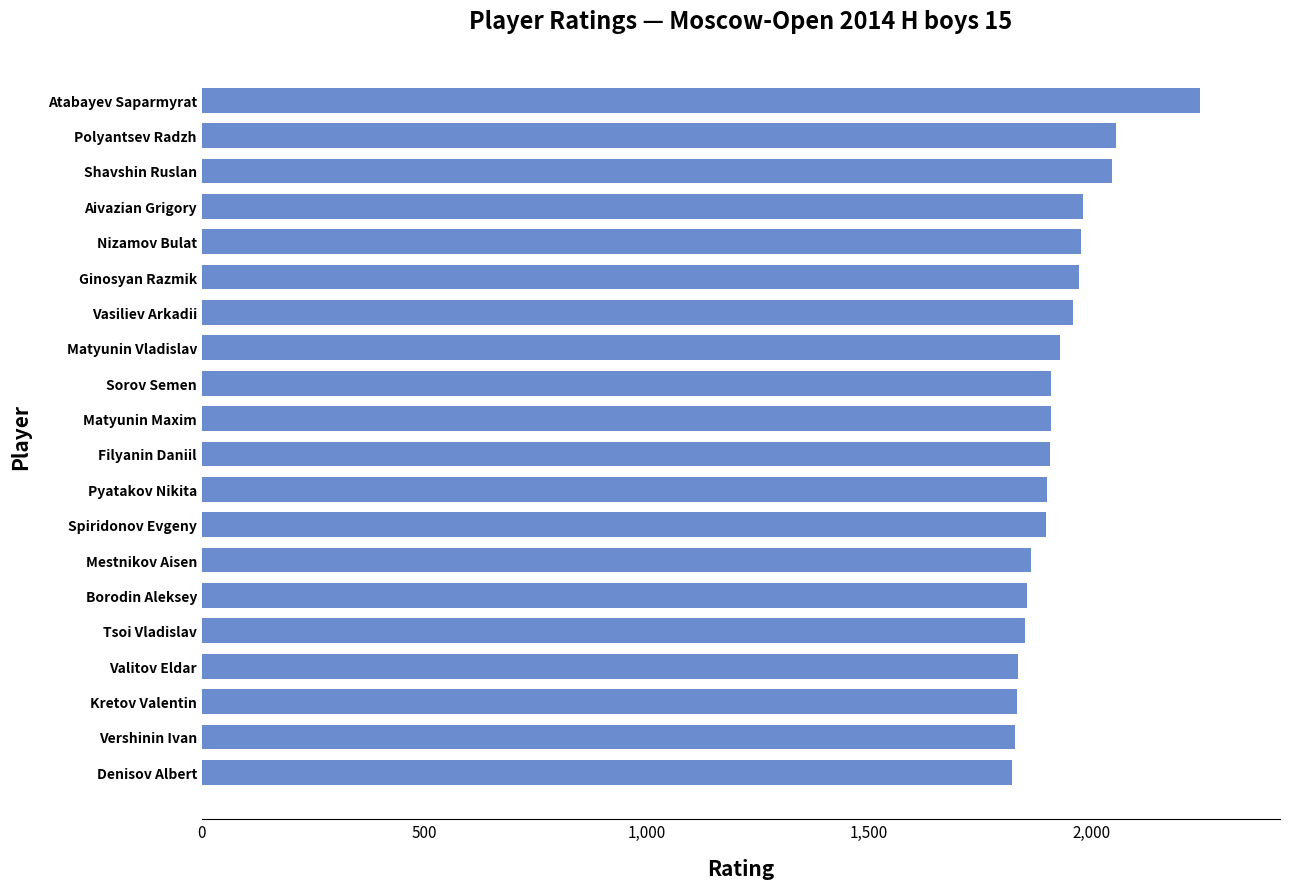

What value does the data have at Valitov Eldar?

1834